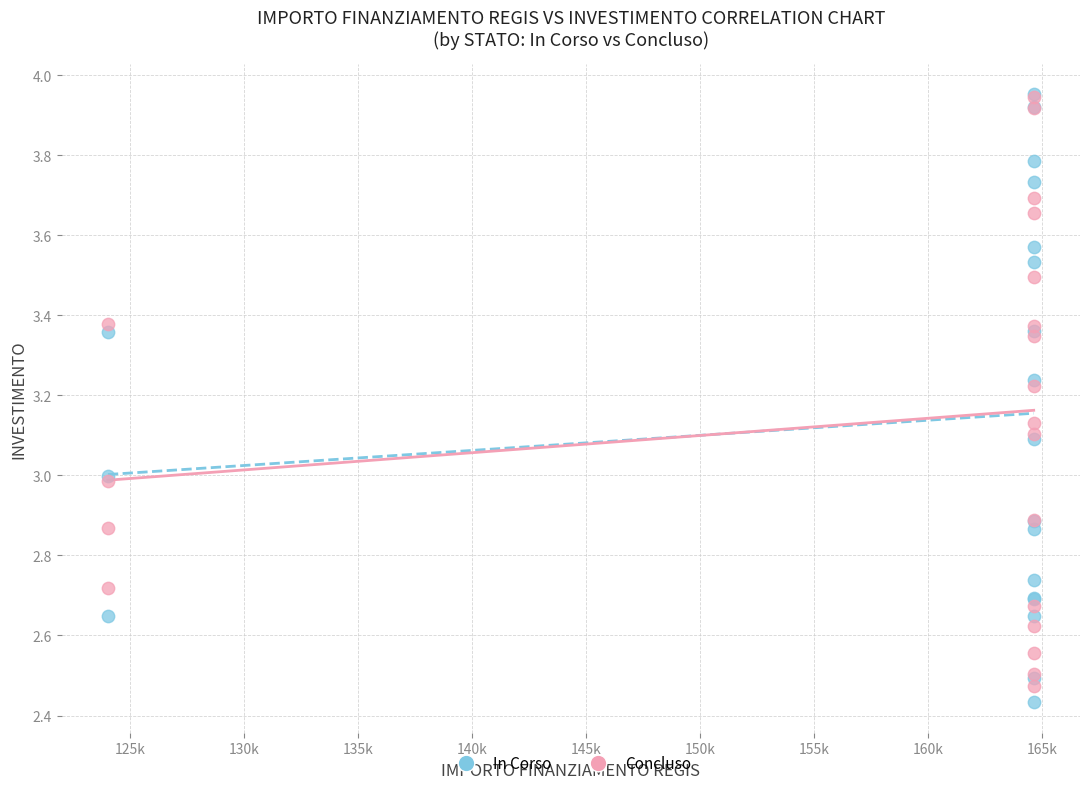

What are all the series names shown in the legend?

In Corso, Concluso